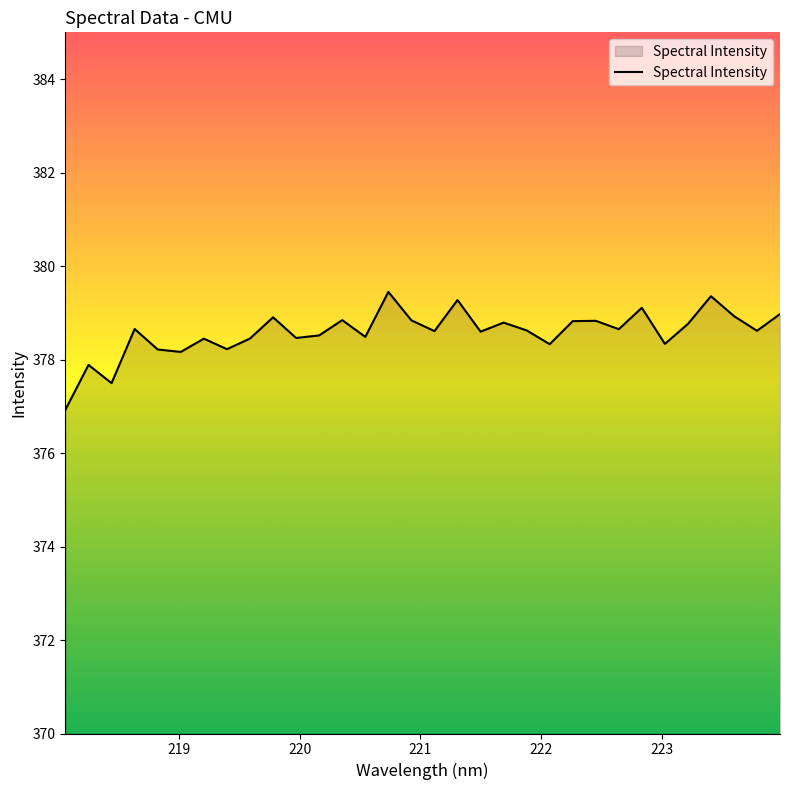

What is the smallest value displayed?

376.9